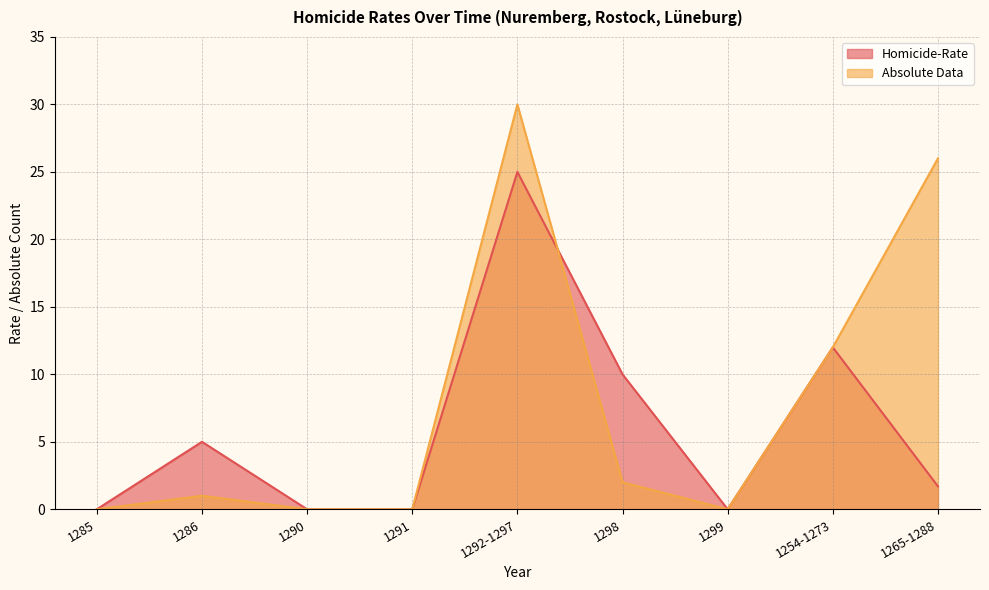

How many interior local peaks does the Homicide-Rate series have?

3